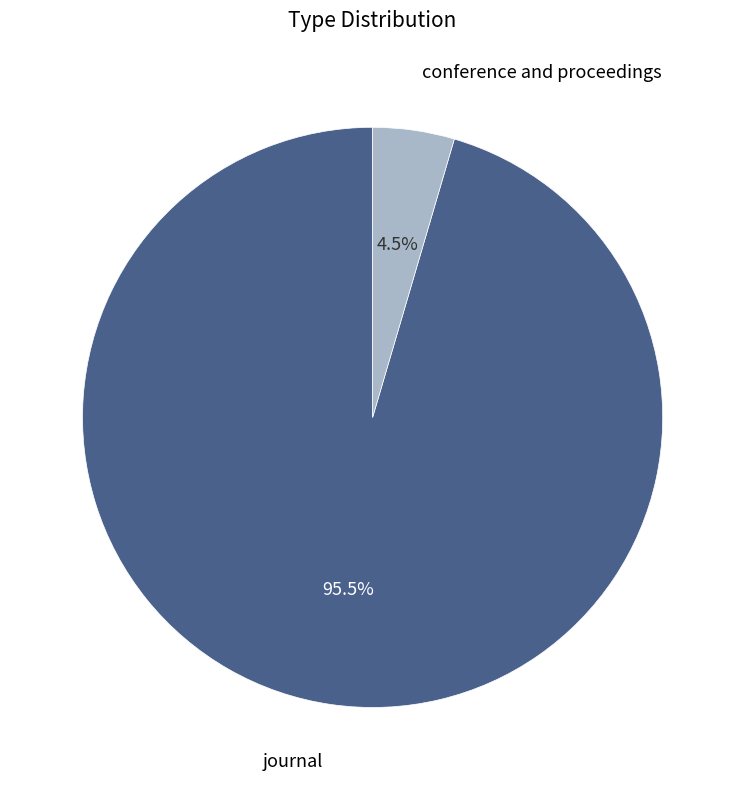

Does any single category account for the majority?

Yes